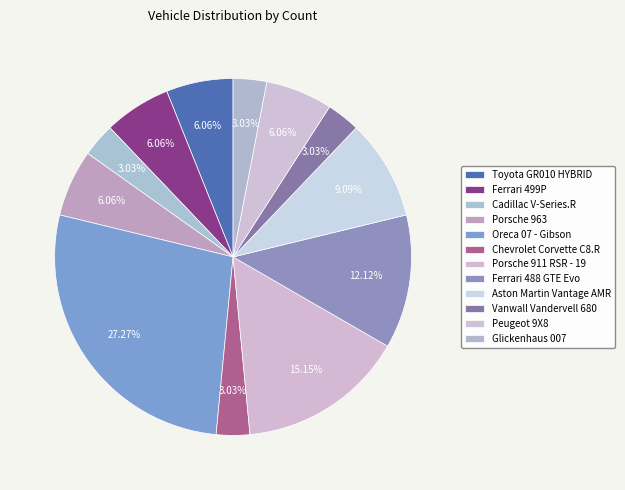

The Aston Martin Vantage AMR slice represents 9% of the pie. True or false?

True